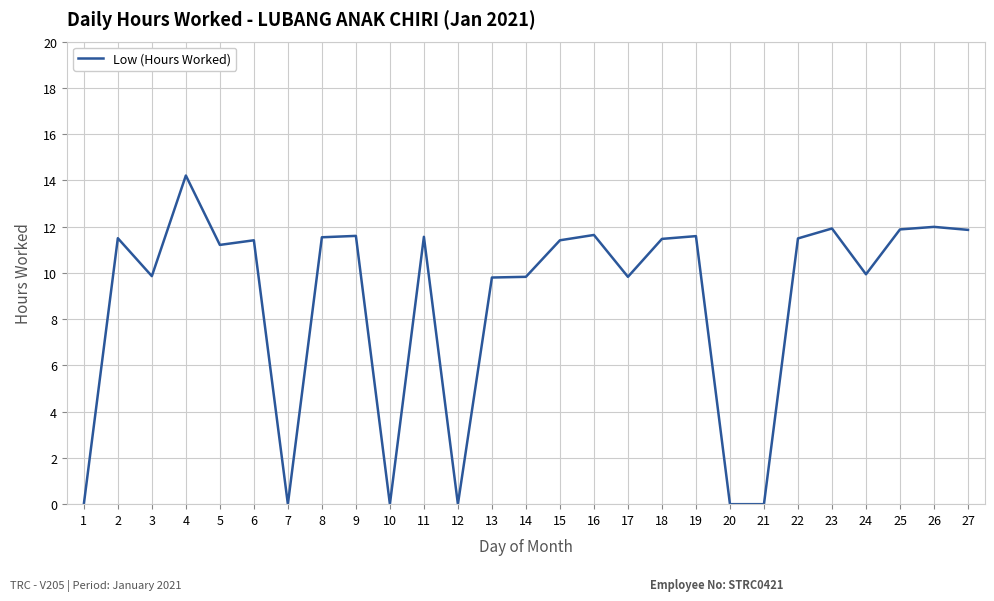

The value at 2 is 15.3. True or false?

False